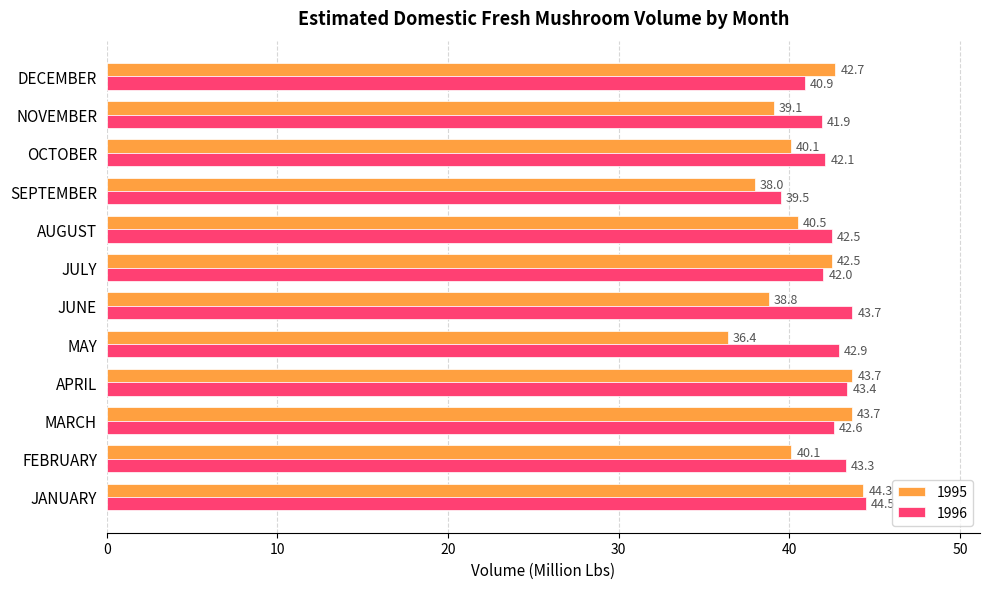

Rank the categories by 1996 value from highest to lowest.

JANUARY, JUNE, APRIL, FEBRUARY, MAY, MARCH, AUGUST, OCTOBER, JULY, NOVEMBER, DECEMBER, SEPTEMBER